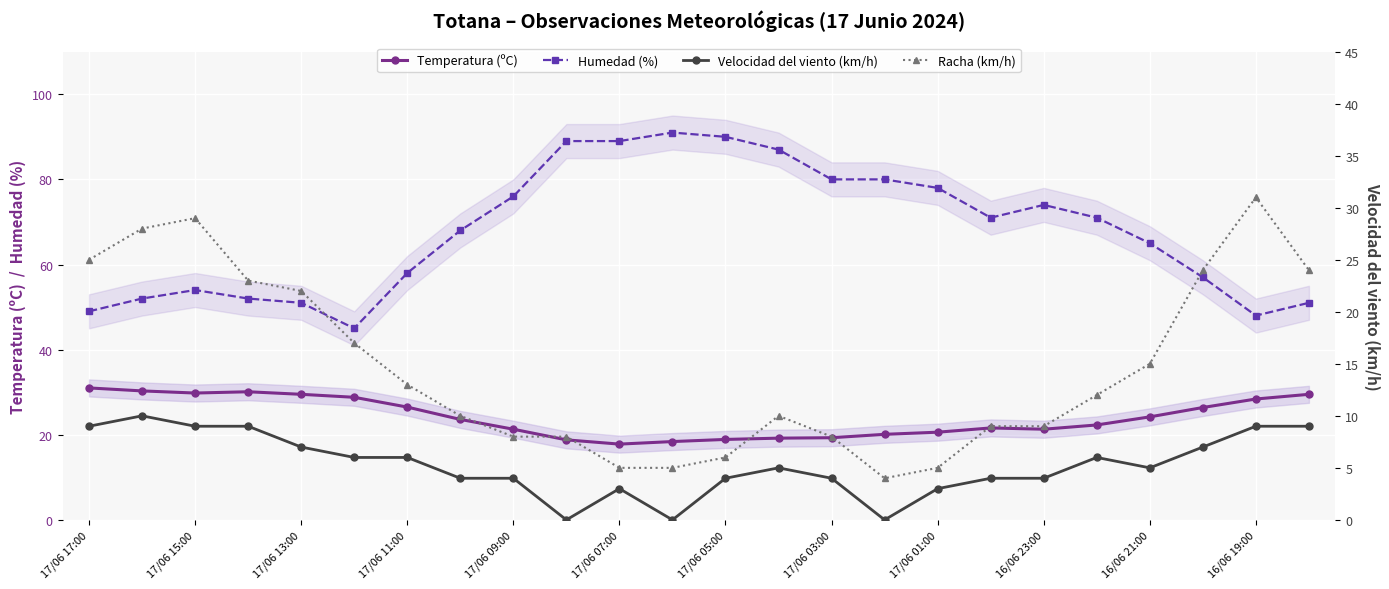

True or false: Humedad (%) has a value of 126.8 at 17/06 07:00.

False